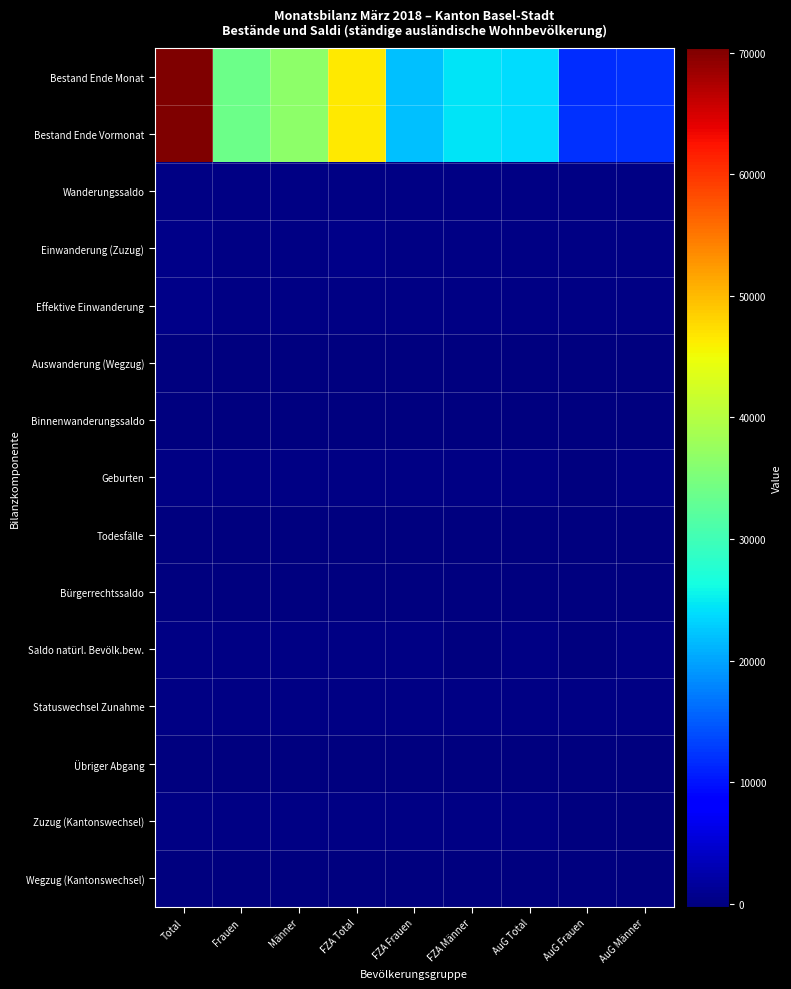

Reading right to left, list all the values displayed in this chart.

Bestand Ende Monat: AuG Männer=11931	AuG Frauen=11882	AuG Total=23813	FZA Männer=24574	FZA Frauen=22001	FZA Total=46575	Männer=36505	Frauen=33883	Total=70388
Bestand Ende Vormonat: AuG Männer=11930	AuG Frauen=11892	AuG Total=23822	FZA Männer=24544	FZA Frauen=21949	FZA Total=46493	Männer=36474	Frauen=33841	Total=70315
Wanderungssaldo: AuG Männer=28	AuG Frauen=28	AuG Total=56	FZA Männer=68	FZA Frauen=74	FZA Total=142	Männer=96	Frauen=102	Total=198
Einwanderung (Zuzug): AuG Männer=63	AuG Frauen=62	AuG Total=125	FZA Männer=187	FZA Frauen=148	FZA Total=335	Männer=250	Frauen=210	Total=460
Effektive Einwanderung: AuG Männer=45	AuG Frauen=38	AuG Total=83	FZA Männer=151	FZA Frauen=108	FZA Total=259	Männer=196	Frauen=146	Total=342
Auswanderung (Wegzug): AuG Männer=-35	AuG Frauen=-31	AuG Total=-66	FZA Männer=-117	FZA Frauen=-77	FZA Total=-194	Männer=-152	Frauen=-108	Total=-260
Binnenwanderungssaldo: AuG Männer=-13	AuG Frauen=-12	AuG Total=-25	FZA Männer=-22	FZA Frauen=-14	FZA Total=-36	Männer=-35	Frauen=-26	Total=-61
Geburten: AuG Männer=16	AuG Frauen=13	AuG Total=29	FZA Männer=28	FZA Frauen=25	FZA Total=53	Männer=44	Frauen=38	Total=82
Todesfälle: AuG Männer=0	AuG Frauen=-1	AuG Total=-1	FZA Männer=-13	FZA Frauen=-6	FZA Total=-19	Männer=-13	Frauen=-7	Total=-20
Bürgerrechtssaldo: AuG Männer=-24	AuG Frauen=-34	AuG Total=-58	FZA Männer=-35	FZA Frauen=-33	FZA Total=-68	Männer=-59	Frauen=-67	Total=-126
Saldo natürl. Bevölk.bew.: AuG Männer=16	AuG Frauen=12	AuG Total=28	FZA Männer=15	FZA Frauen=19	FZA Total=34	Männer=31	Frauen=31	Total=62
Statuswechsel Zunahme: AuG Männer=17	AuG Frauen=19	AuG Total=36	FZA Männer=36	FZA Frauen=40	FZA Total=76	Männer=53	Frauen=59	Total=112
Übriger Abgang: AuG Männer=-7	AuG Frauen=-10	AuG Total=-17	FZA Männer=-15	FZA Frauen=-2	FZA Total=-17	Männer=-22	Frauen=-12	Total=-34
Zuzug (Kantonswechsel): AuG Männer=14	AuG Frauen=15	AuG Total=29	FZA Männer=63	FZA Frauen=53	FZA Total=116	Männer=77	Frauen=68	Total=145
Wegzug (Kantonswechsel): AuG Männer=-27	AuG Frauen=-27	AuG Total=-54	FZA Männer=-85	FZA Frauen=-67	FZA Total=-152	Männer=-112	Frauen=-94	Total=-206